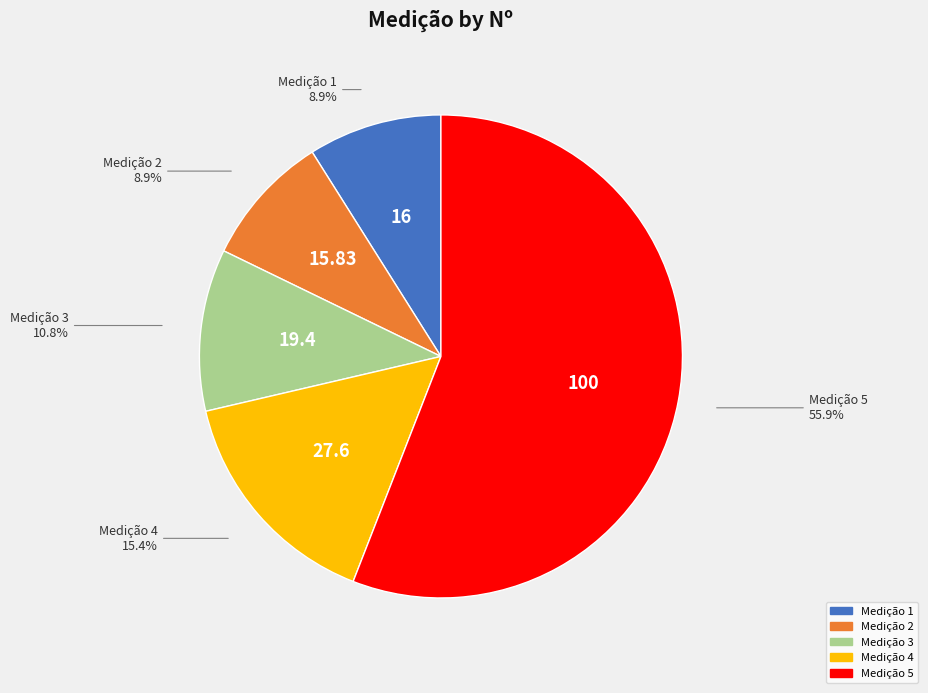

Is there any slice that represents more than half of the pie?

Yes